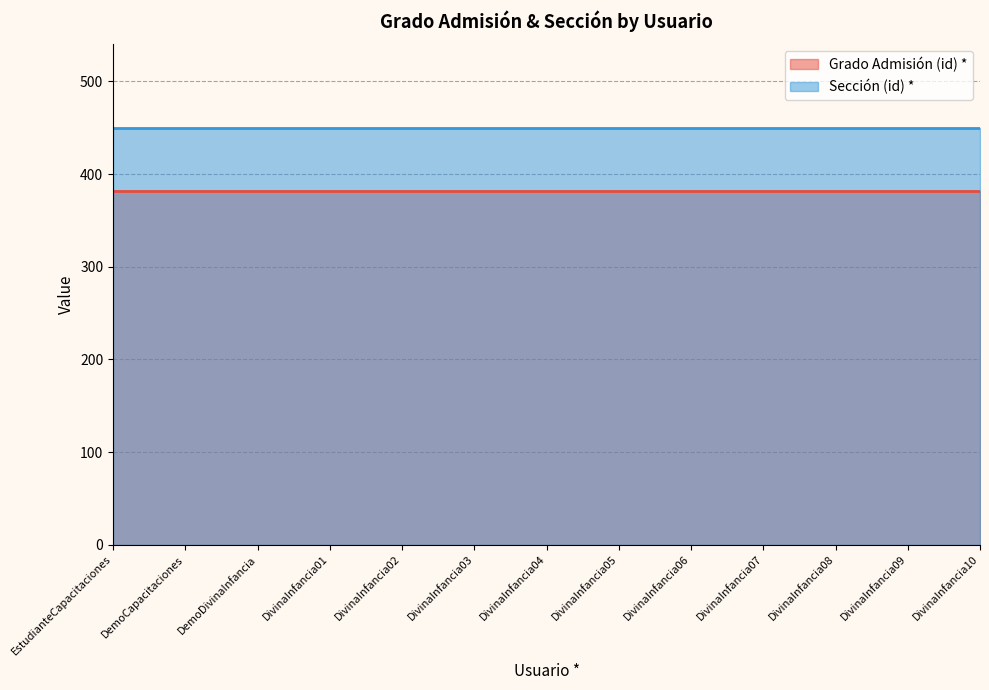

True or false: Grado Admisión (id) * has a value of 208 at DemoCapacitaciones.

False